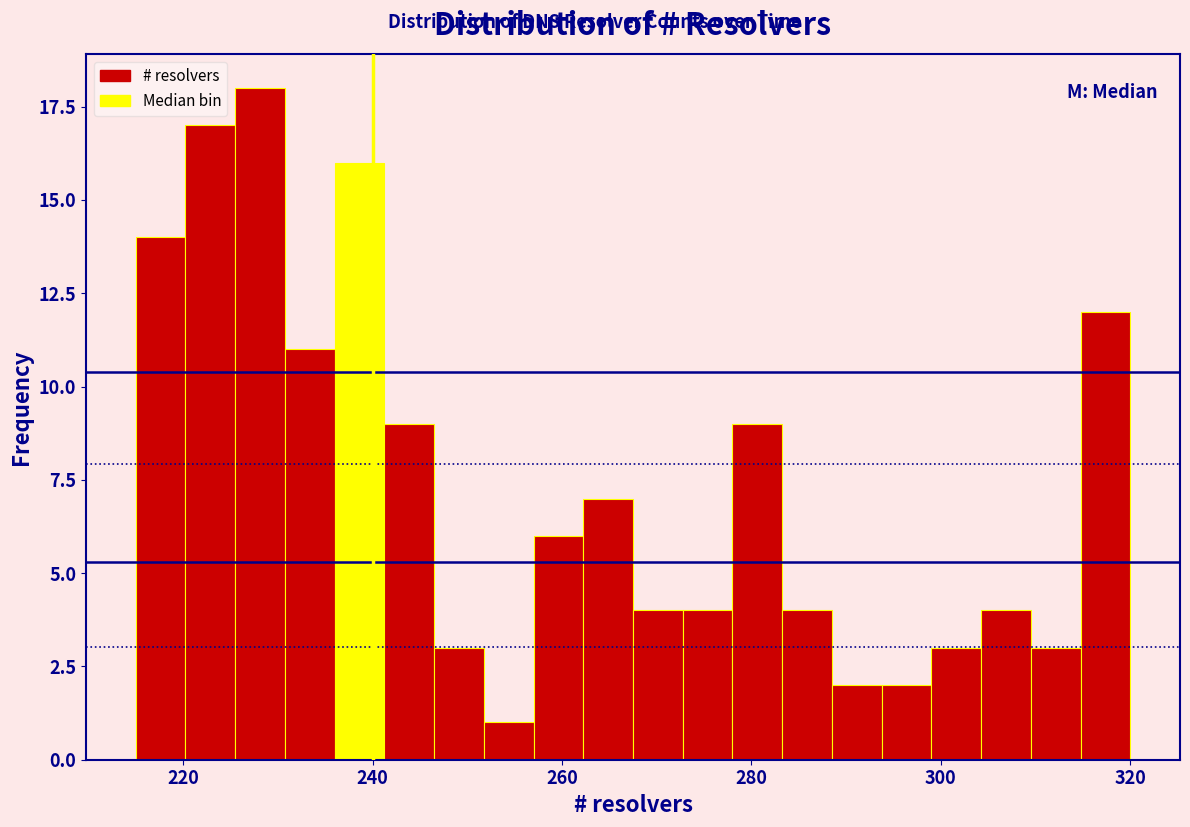

Around what value on the x-axis is the tallest bar? Give the approximate position of its centre, as read against the axis.

228